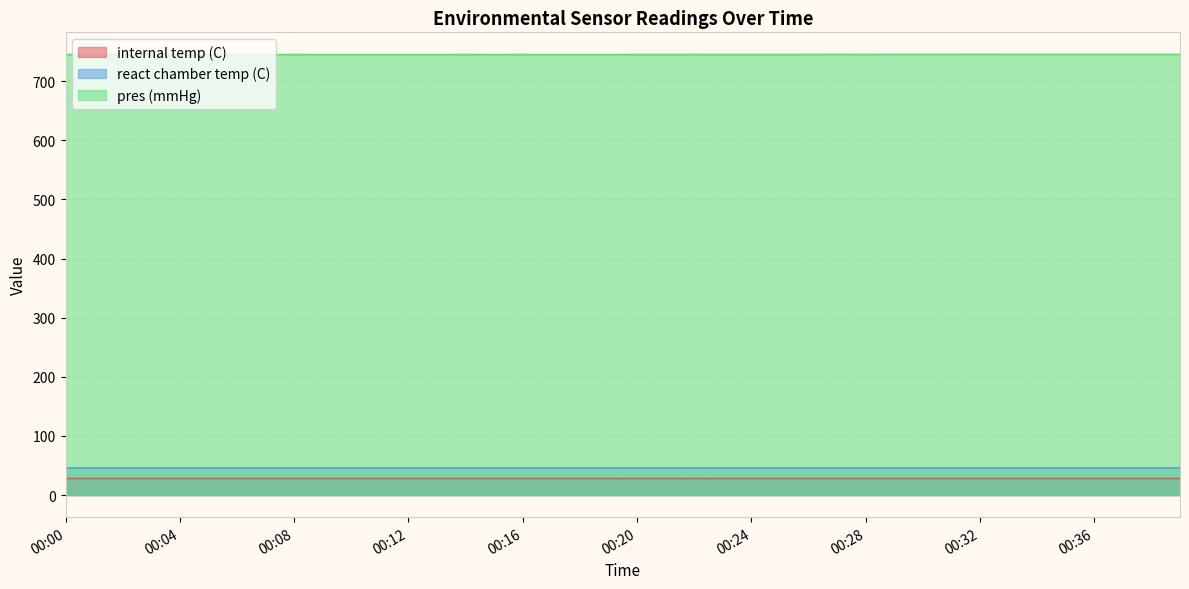

At which category is the sum across all series the highest?

00:32